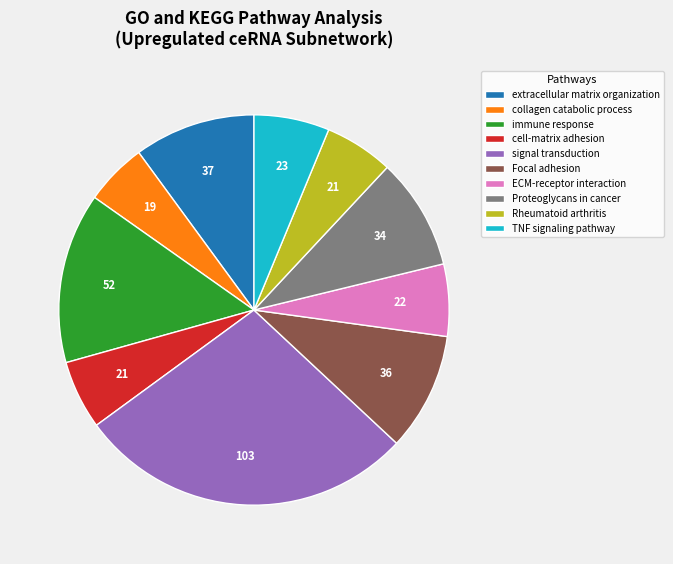

How many segments does this pie chart have?

10